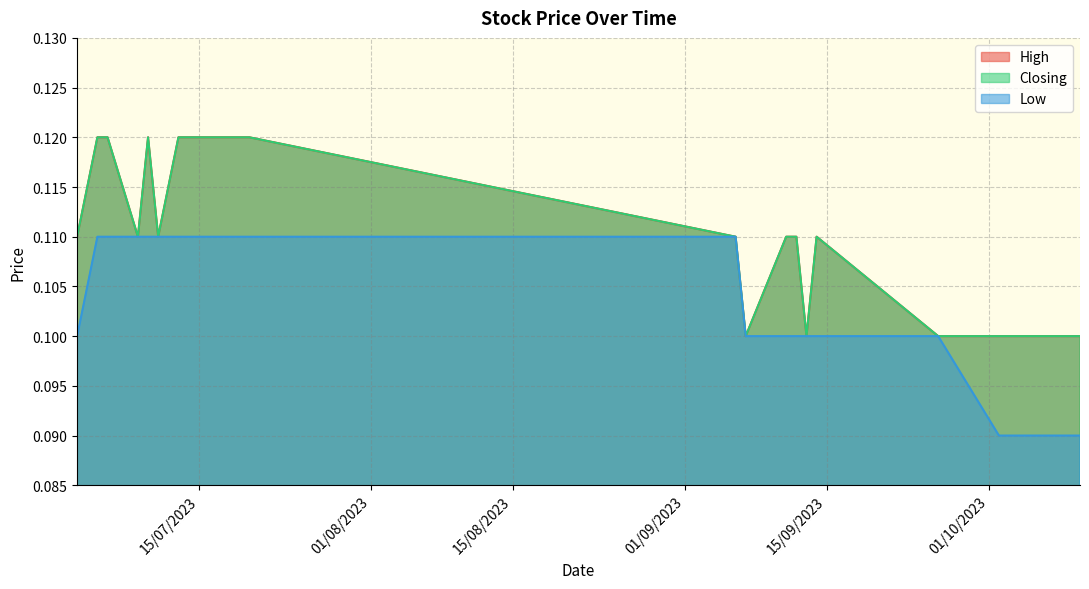

What are all the series names shown in the legend?

High, Closing, Low